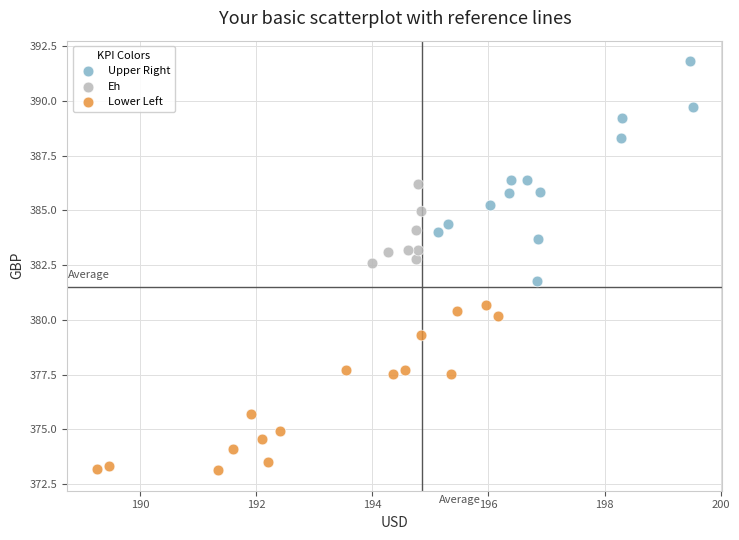

Which series reaches the maximum Y coordinate?

Upper Right